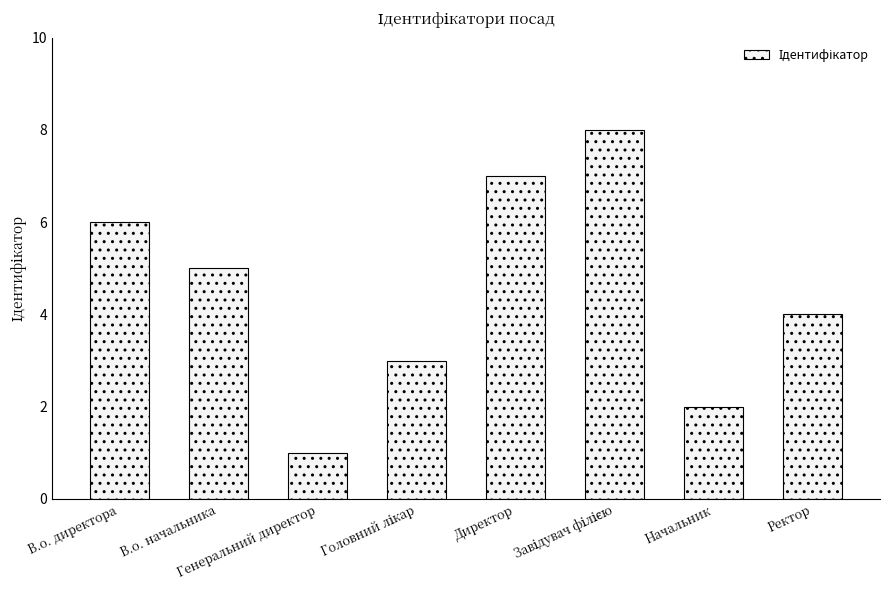

What is the sum of all values?

36